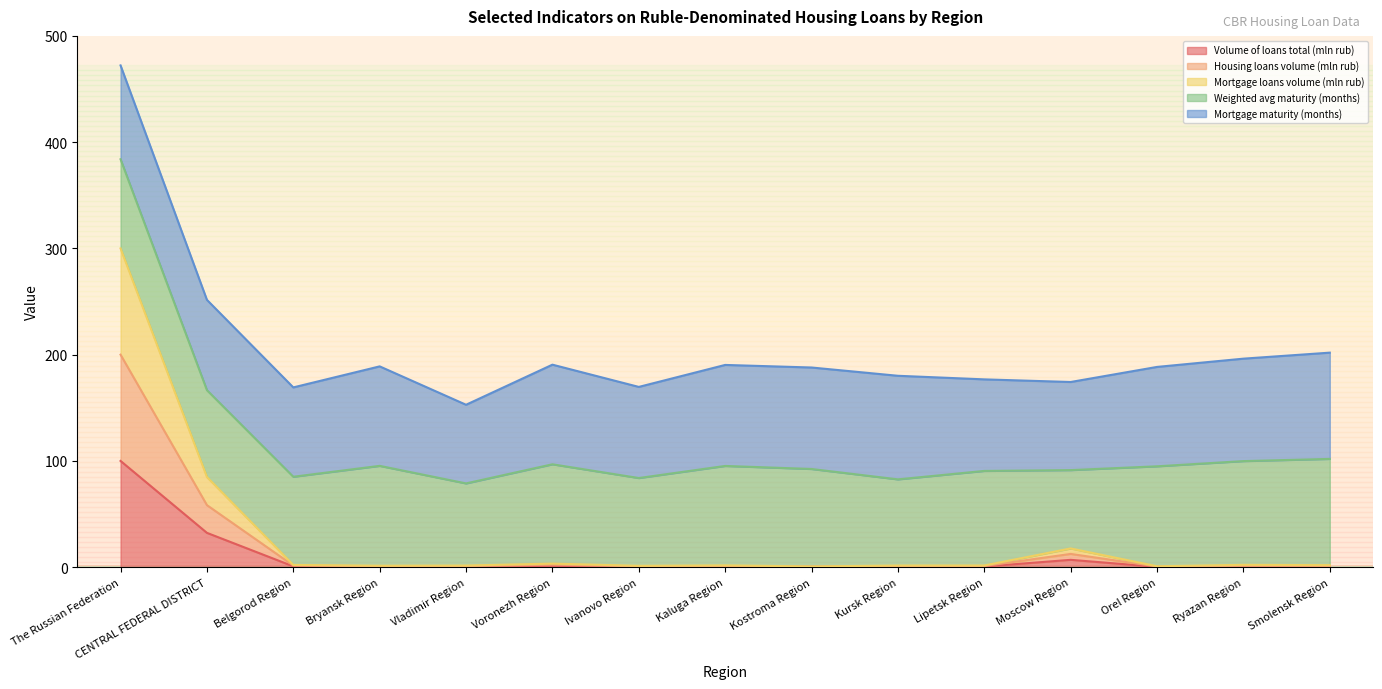

What is the highest value of the Volume of loans total (mln rub) series?

100.0